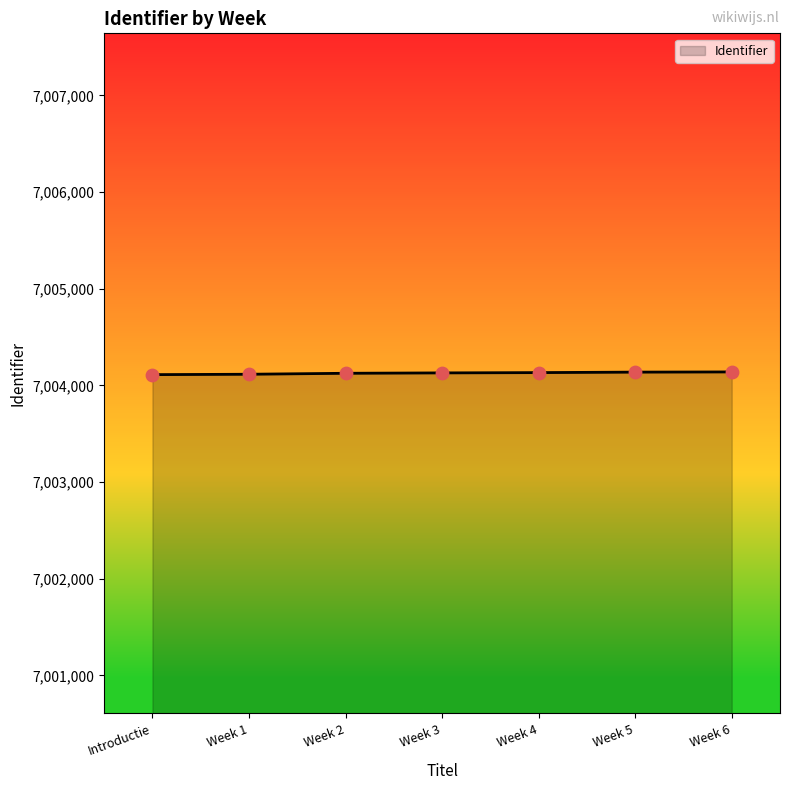

What is the ratio of the value at Week 2 to the value at Week 6?

1.0